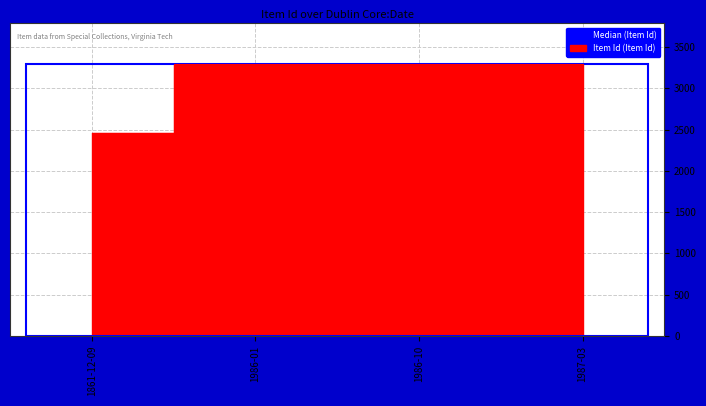

What is the value of the 1st point from the left?

2457